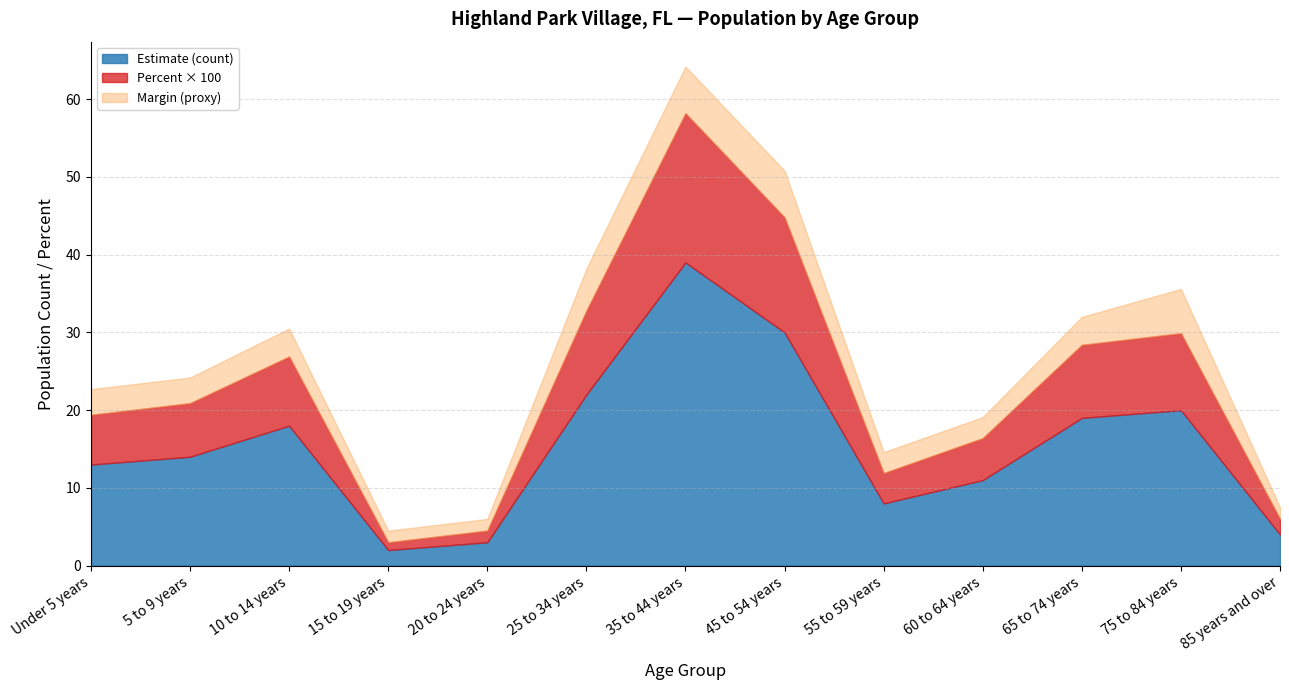

Is it true that Estimate (count) equals 16.1 at 60 to 64 years?

False